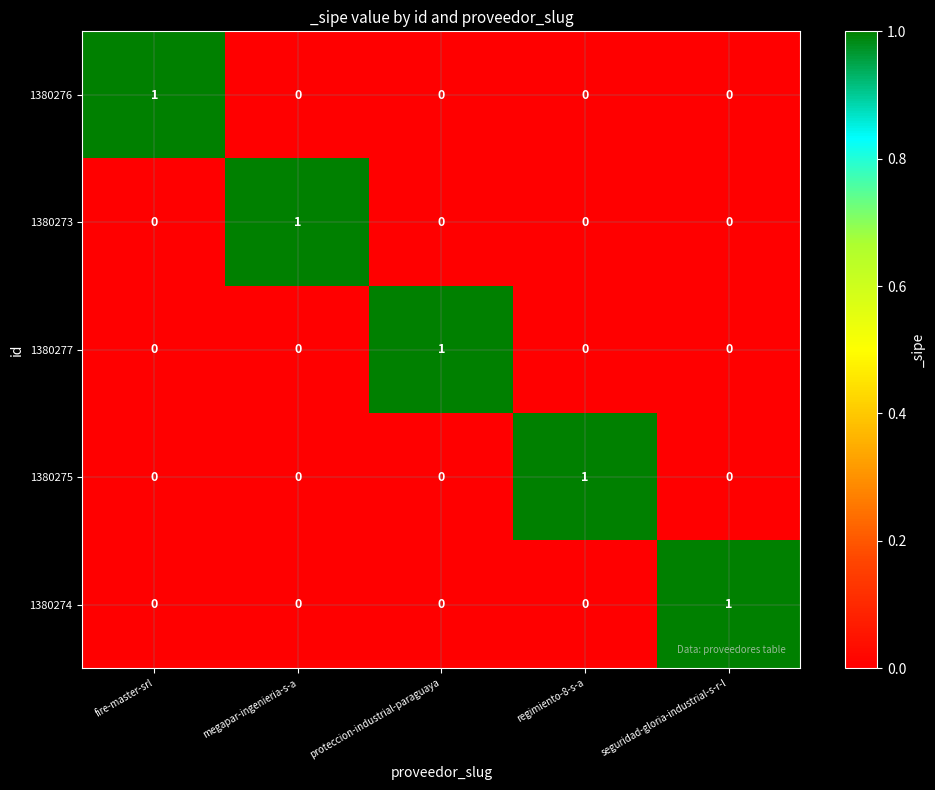

Is it true that 1380274 equals 1 at seguridad-gloria-industrial-s-r-l?

True